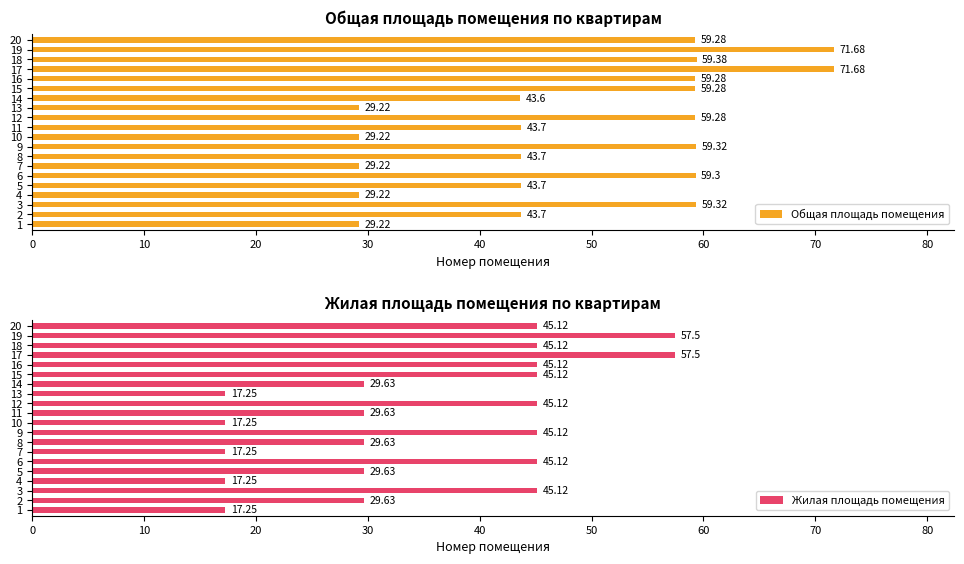

What is the lowest value of the Общая площадь помещения series?

29.2